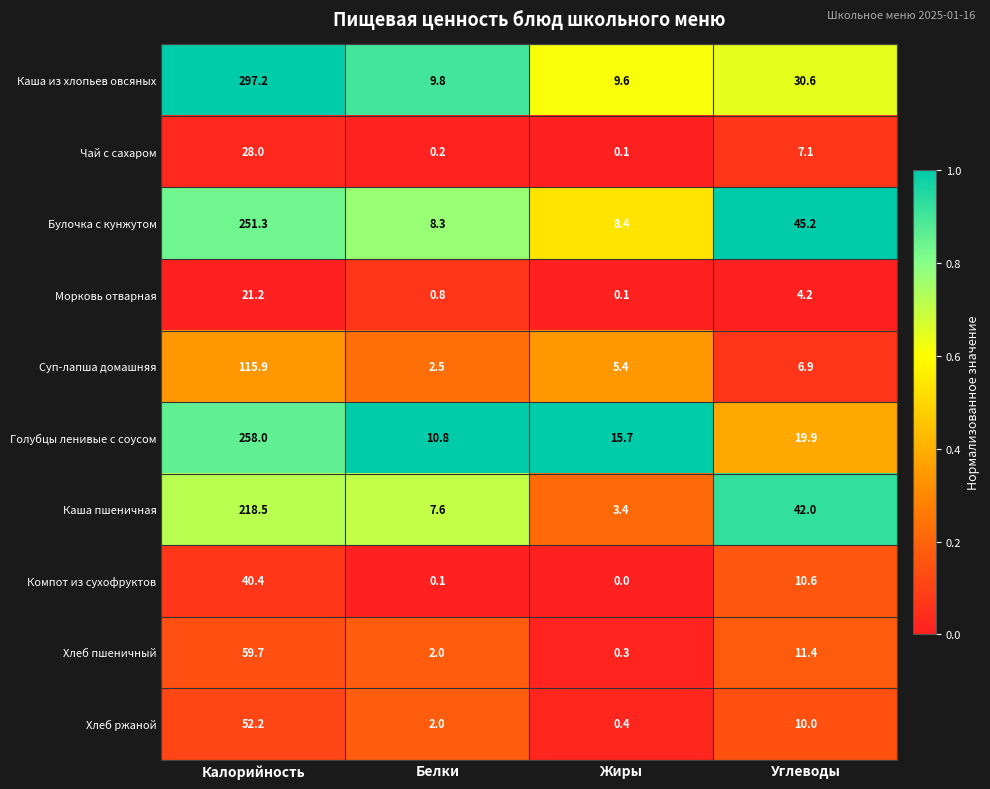

What is the difference between the highest and lowest values at Белки?

10.7